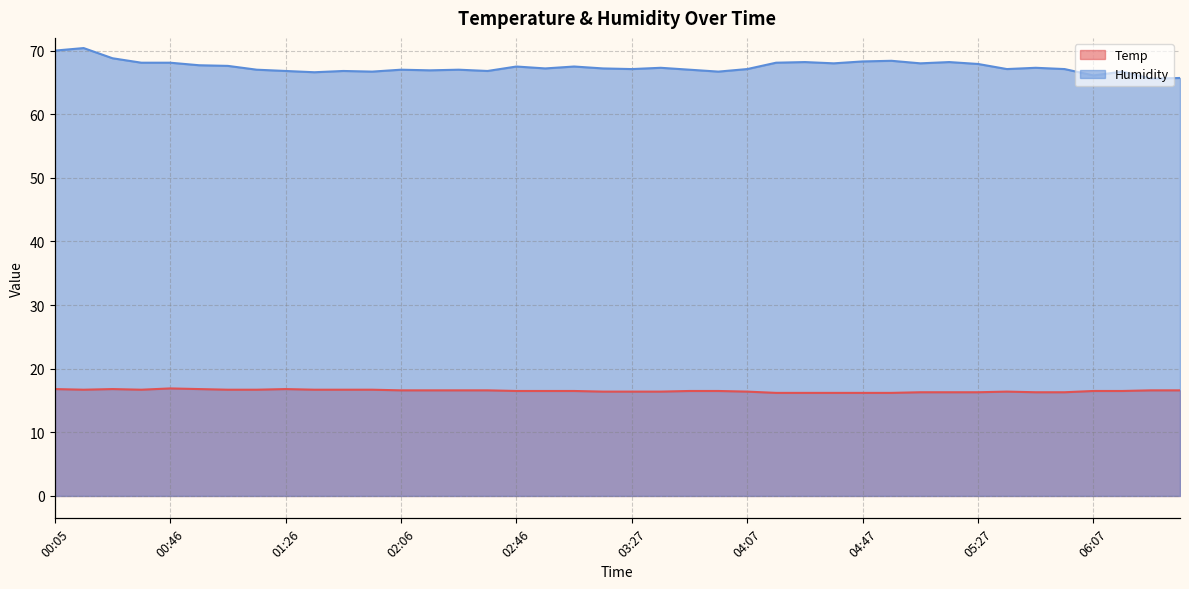

What is the difference between the second highest and minimum values in the Temp series?

0.6